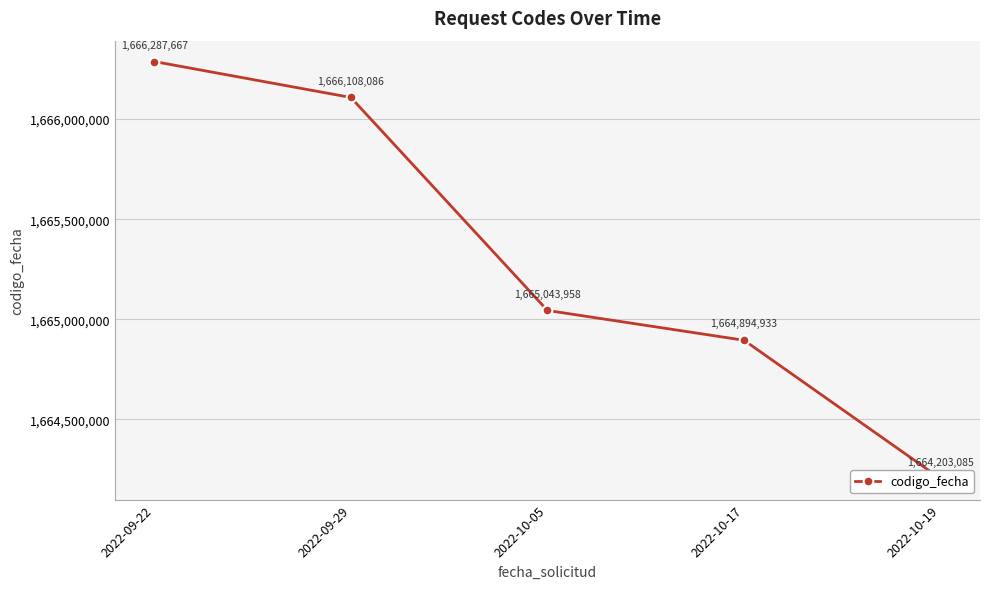

The chart shows a value of 1664203085 at 2022-10-19. True or false?

True